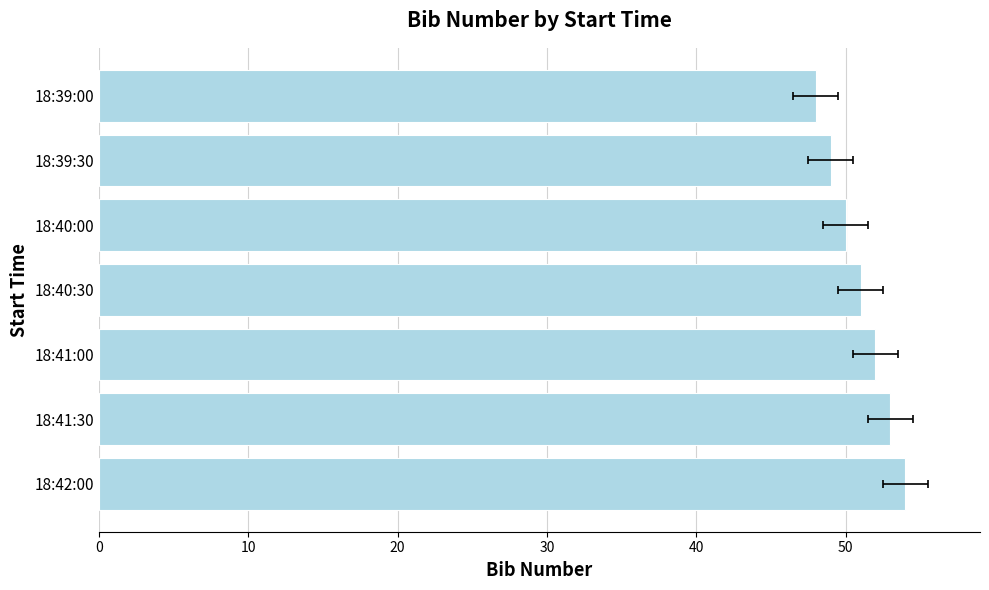

What is the maximum value shown in the chart?

54